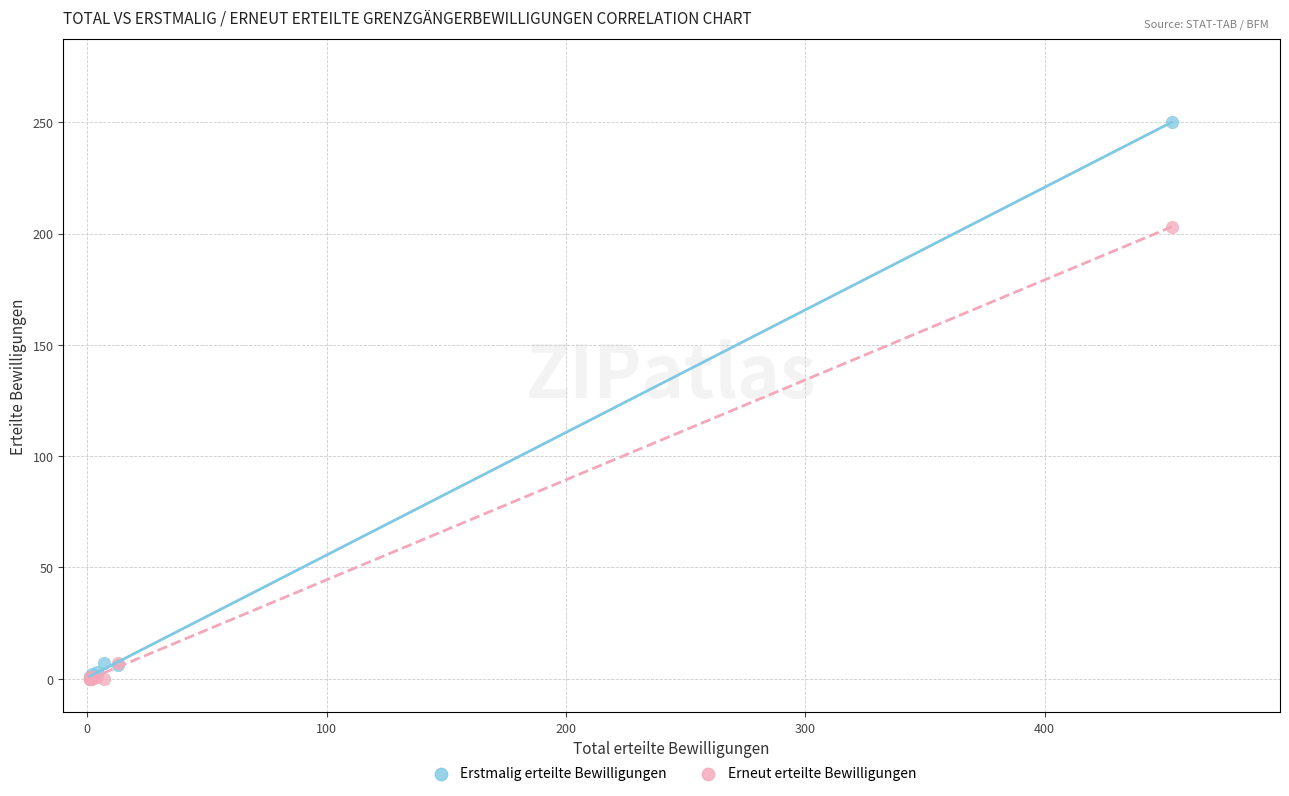

In the Erstmalig erteilte Bewilligungen series, what Y value is closest to 125?

7